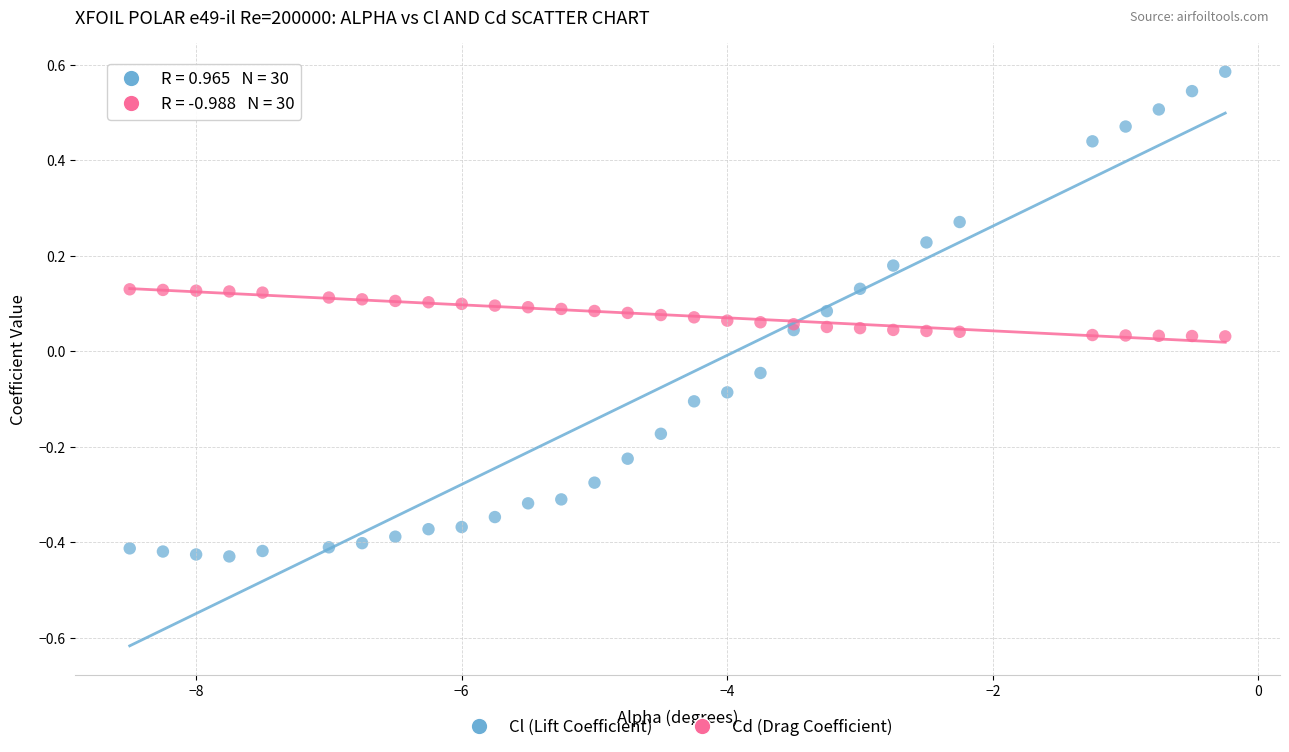

What are all the series names shown in the legend?

Cl (Lift Coefficient), Cd (Drag Coefficient)